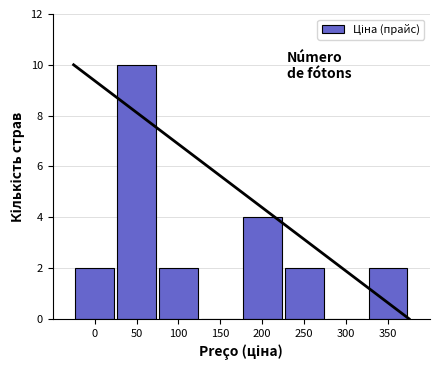

Reading right to left, extract all data points from this chart.

350=2	300=0	250=2	200=4	150=0	100=2	50=10	0=2